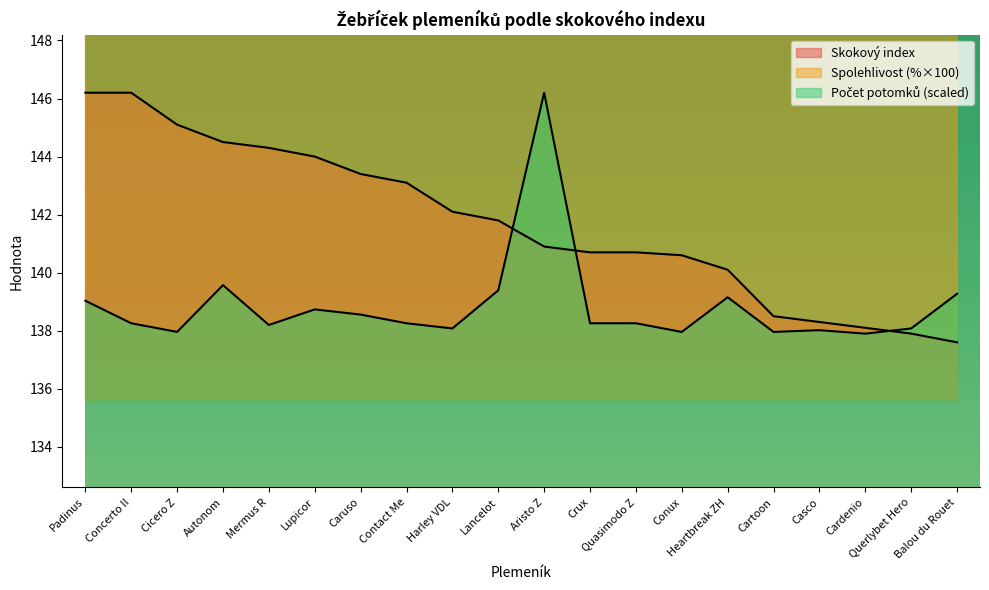

How many lines are shown in the chart?

3